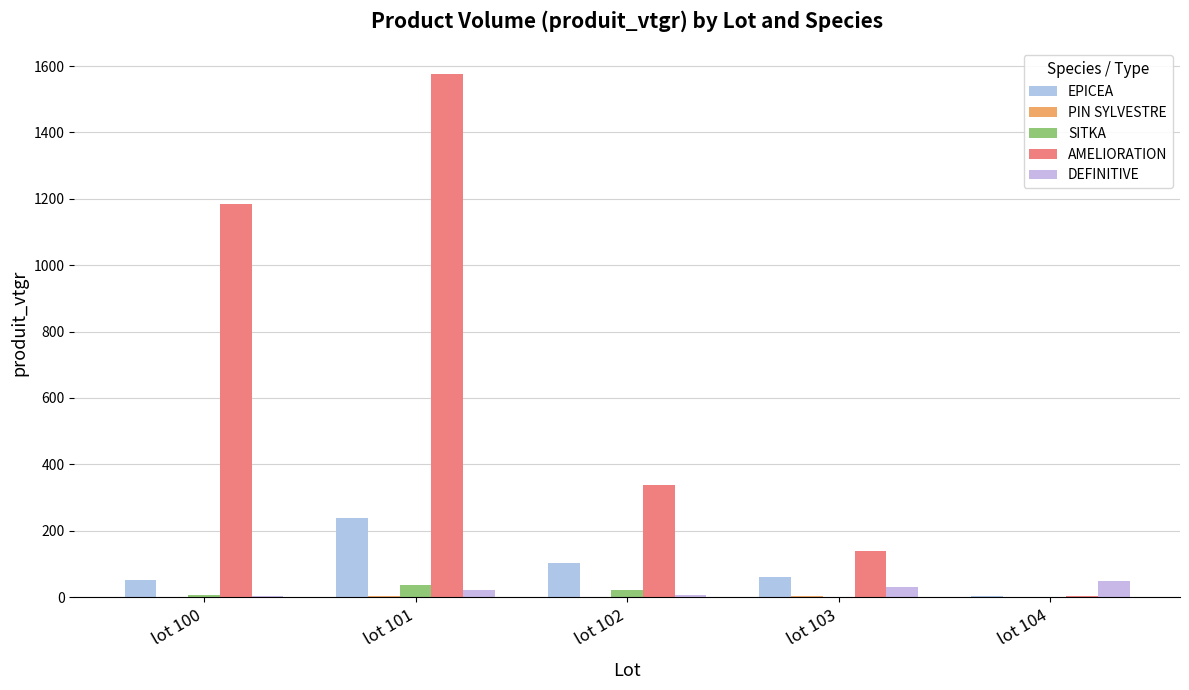

Which series has the widest spread of values?

AMELIORATION